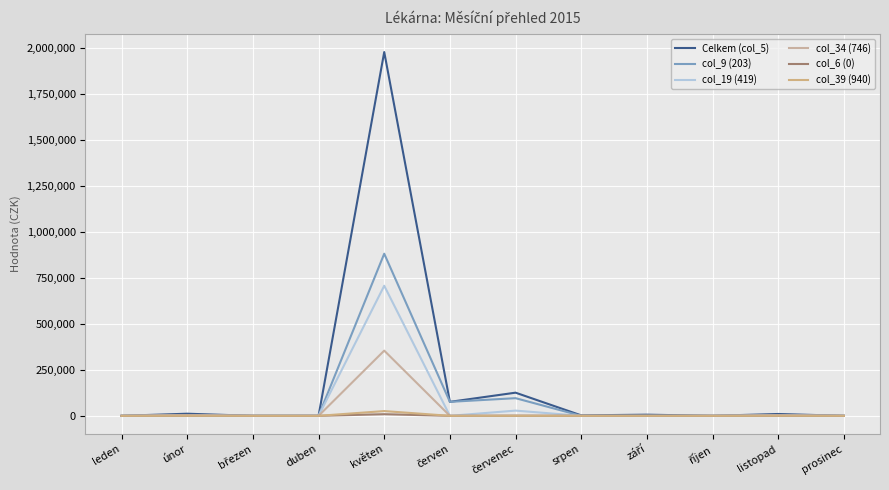

What are all the series names shown in the legend?

Celkem (col_5), col_9 (203), col_19 (419), col_34 (746), col_6 (0), col_39 (940)